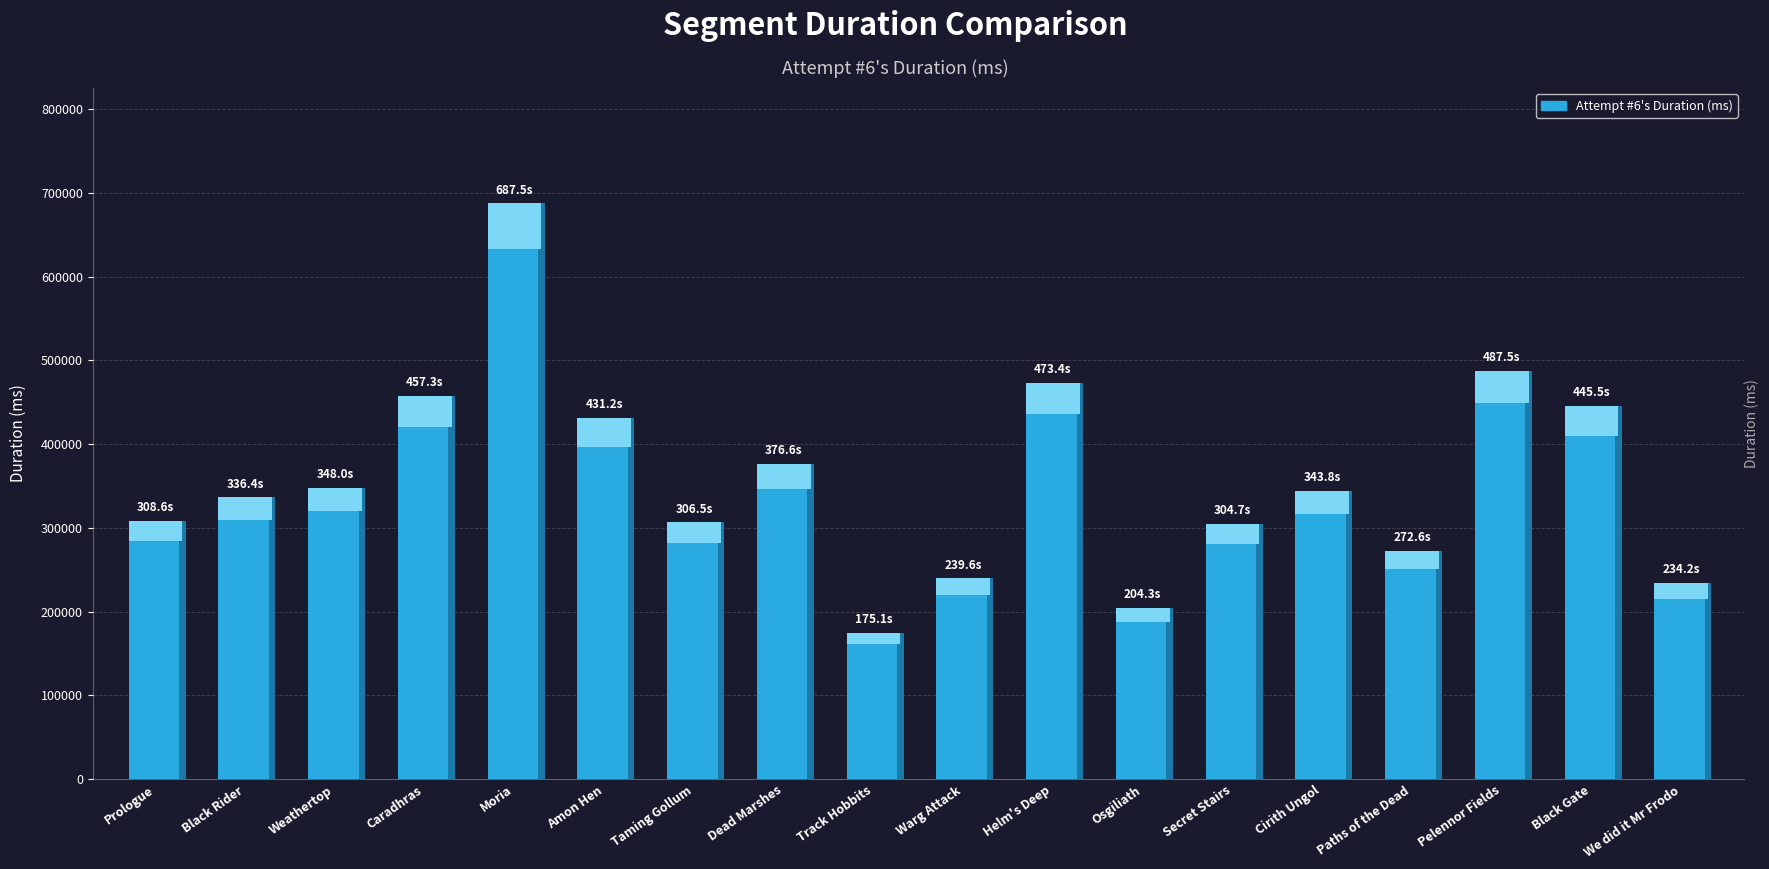

The chart shows a value of 91333 at Track Hobbits. True or false?

False